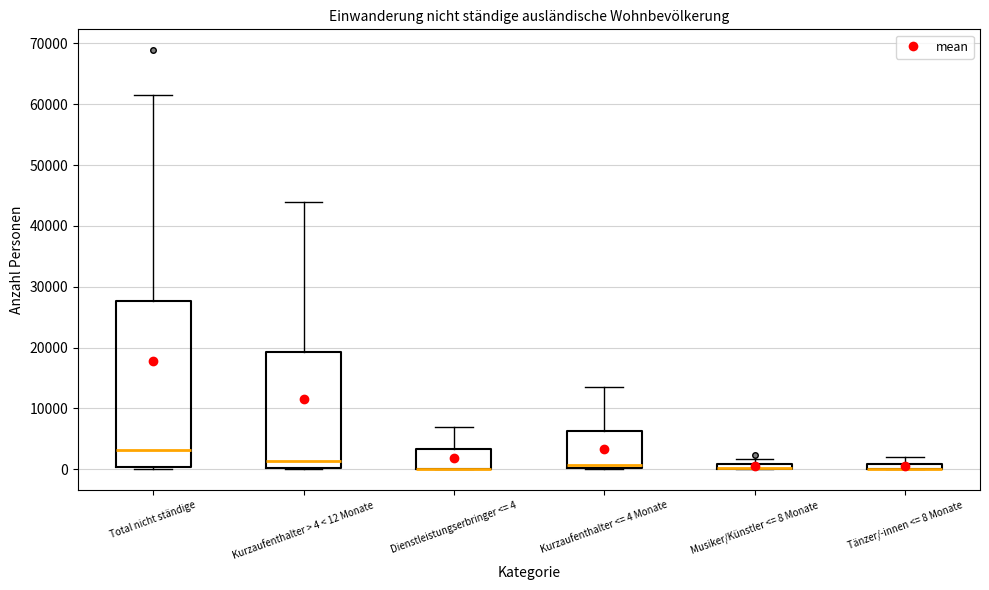

Where is the lower edge of the box for Dienstleistungserbringer <= 4 on the y-axis? The values are not printed on the chart, so give them approximately, as read against the axis.

0